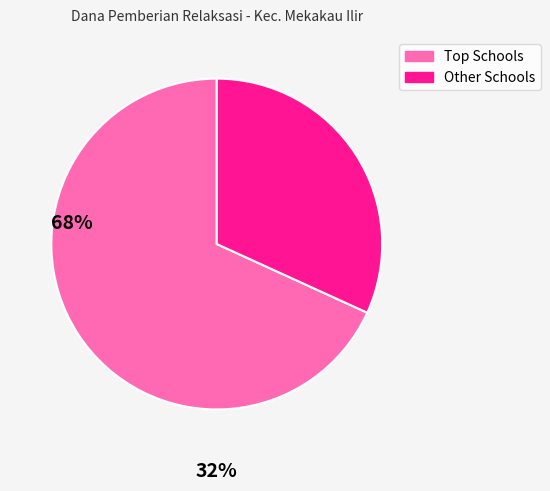

Count the number of slices in the pie.

2